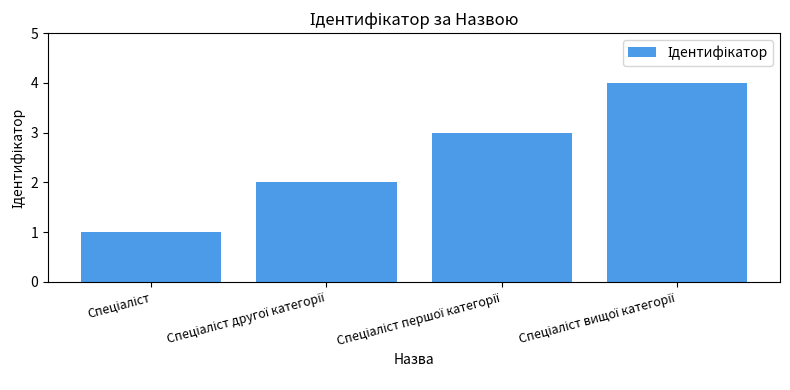

How many categories are shown in the chart?

4